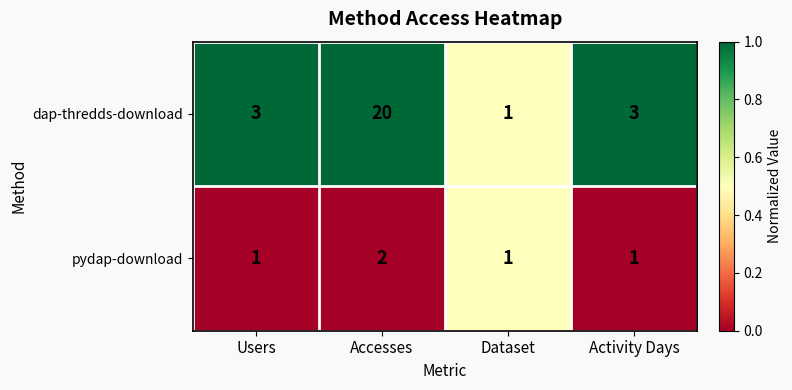

How many data points in dap-thredds-download are less than 3?

1